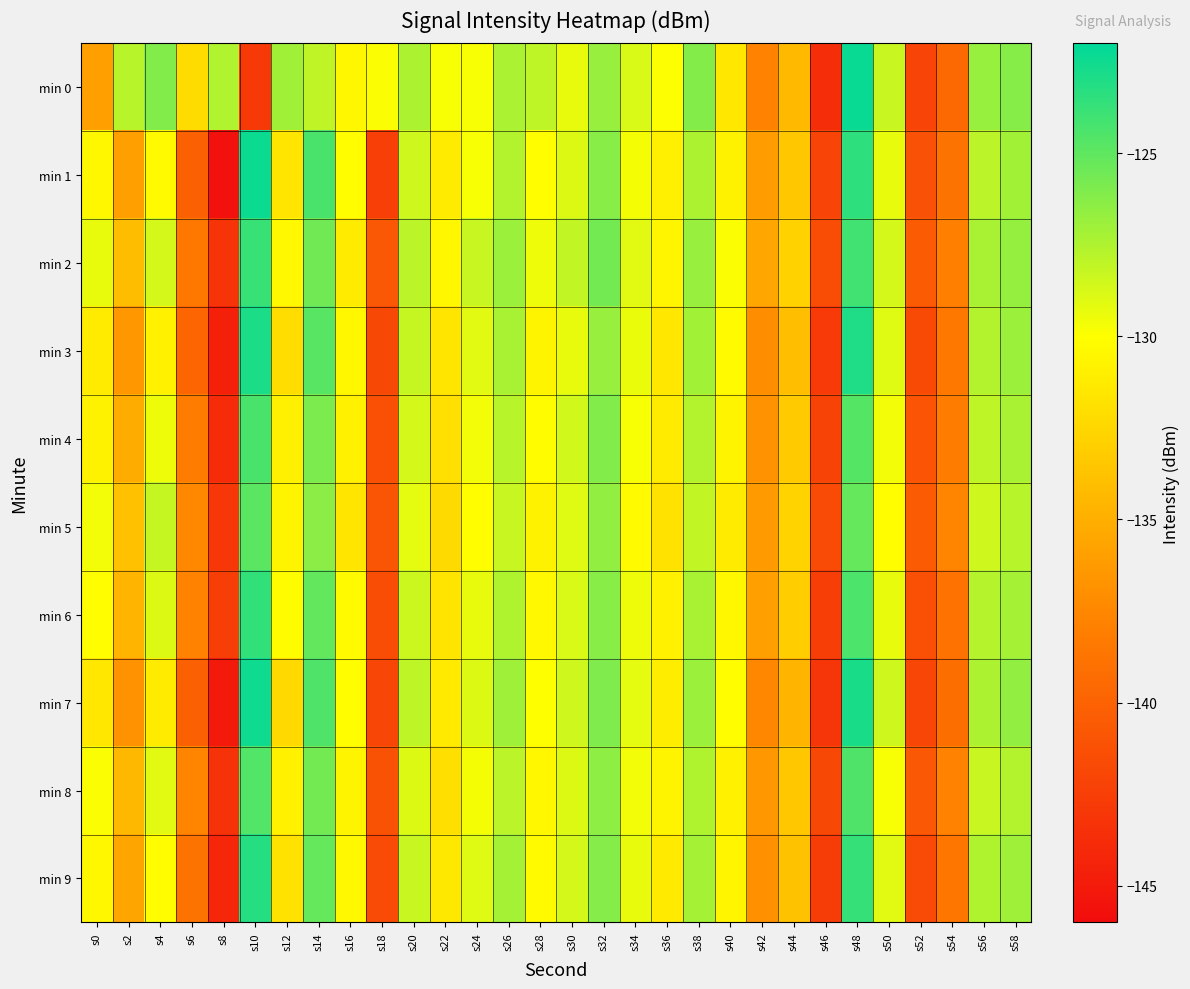

What is the spread (max minus min) of values at s6?

8.0